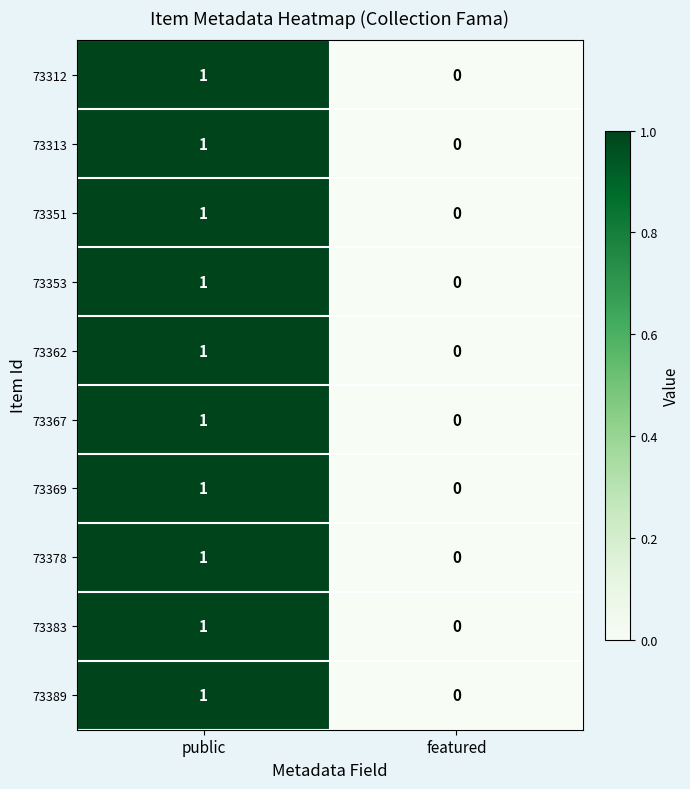

The value of 73389 at public is 1. True or false?

True